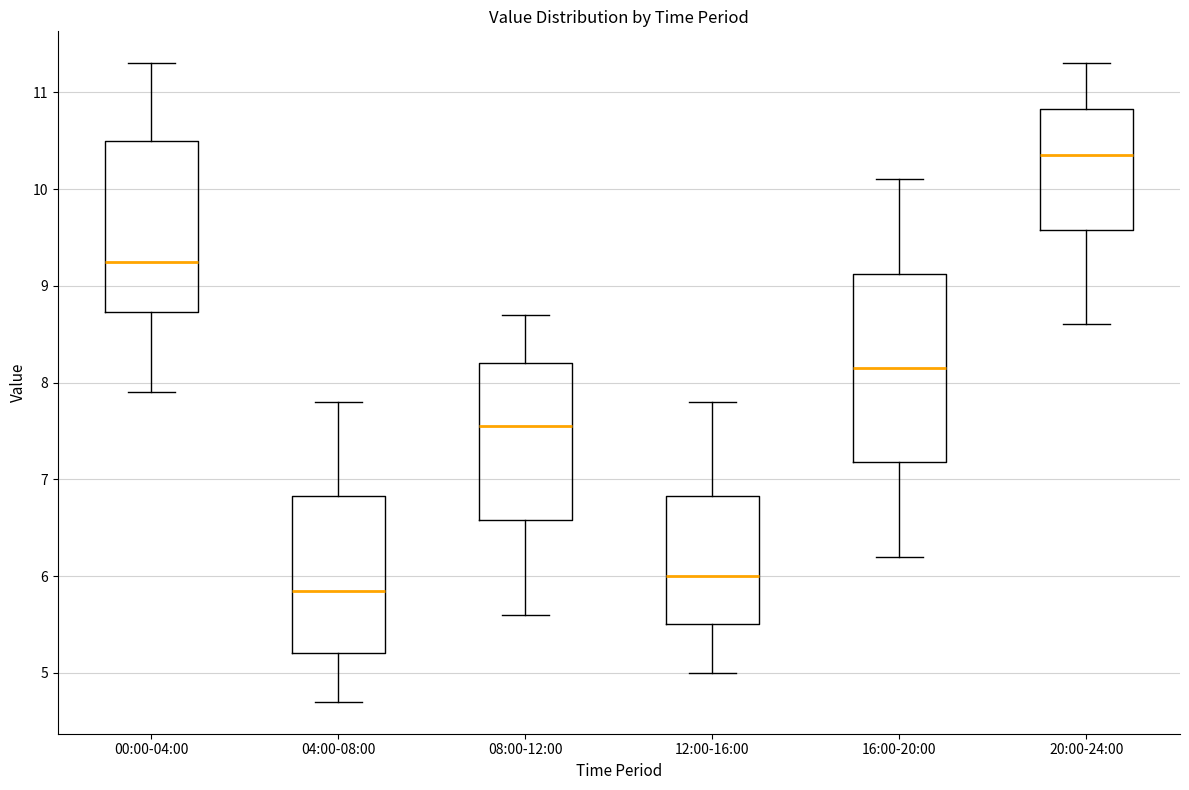

Where does the lower whisker of the box for 04:00-08:00 end on the y-axis? The values are not printed on the chart, so give them approximately, as read against the axis.

4.7